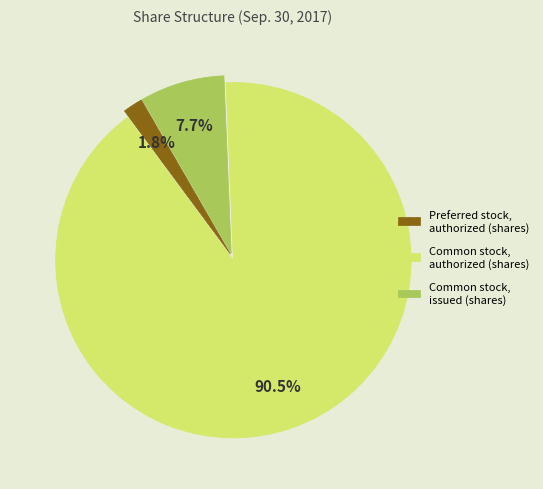

Is there a majority slice in this chart?

Yes